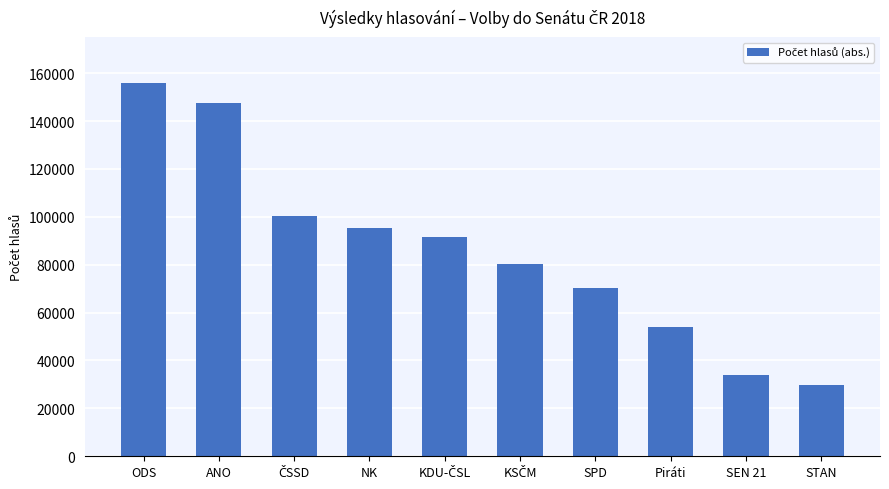

At which category does the chart reach its peak across all series?

ODS